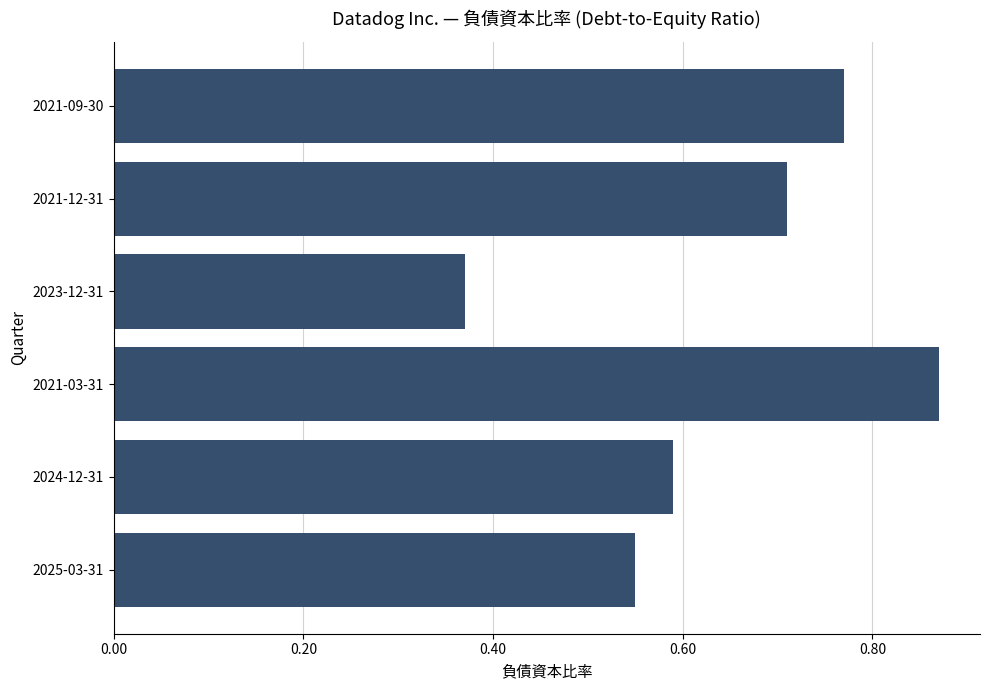

Where is the data nearest to the value 0?

2023-12-31